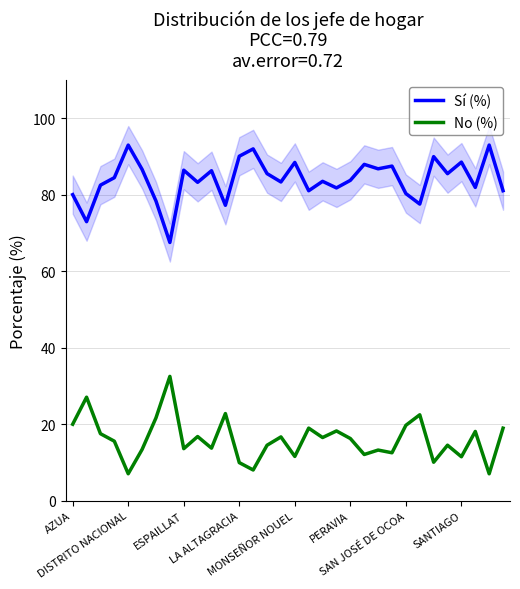

Where is the first local maximum for Sí (%)?

DISTRITO NACIONAL